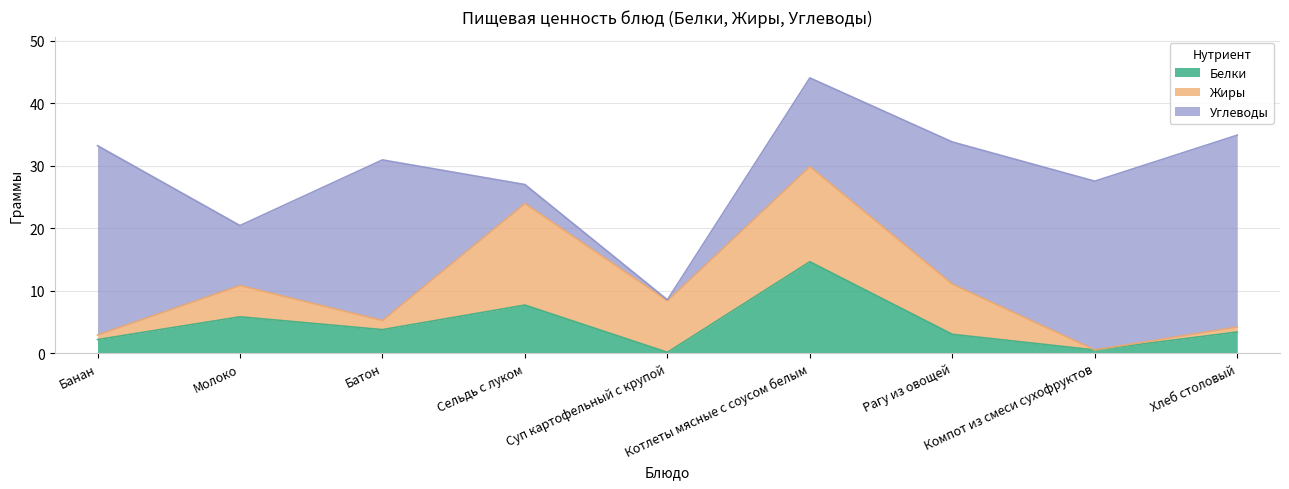

What is the average value of the Белки series?

4.6